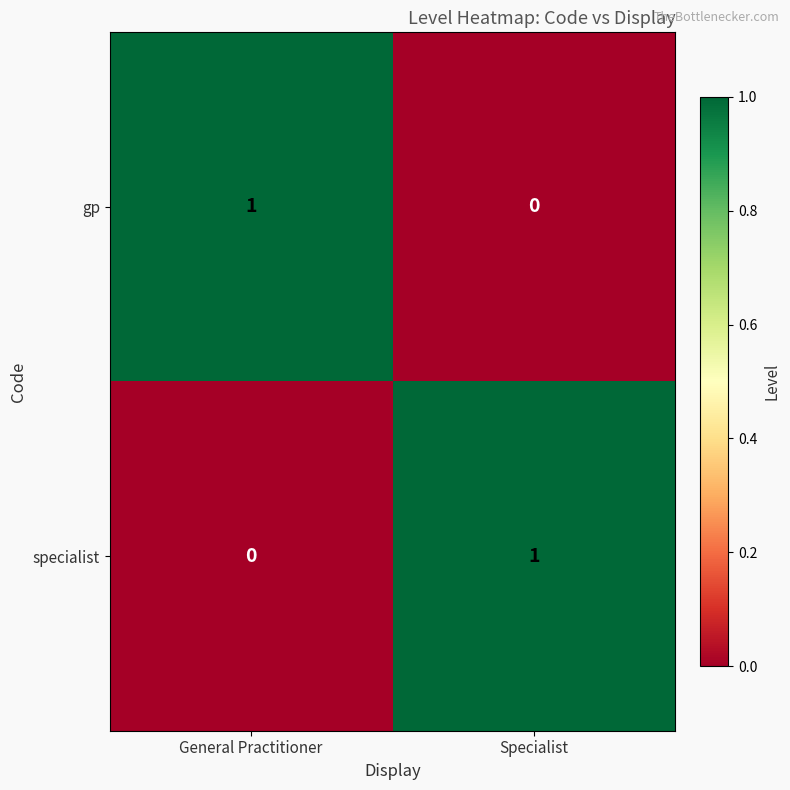

Reading left to right, what are all the values shown in this chart?

gp: General Practitioner=1	Specialist=0
specialist: General Practitioner=0	Specialist=1